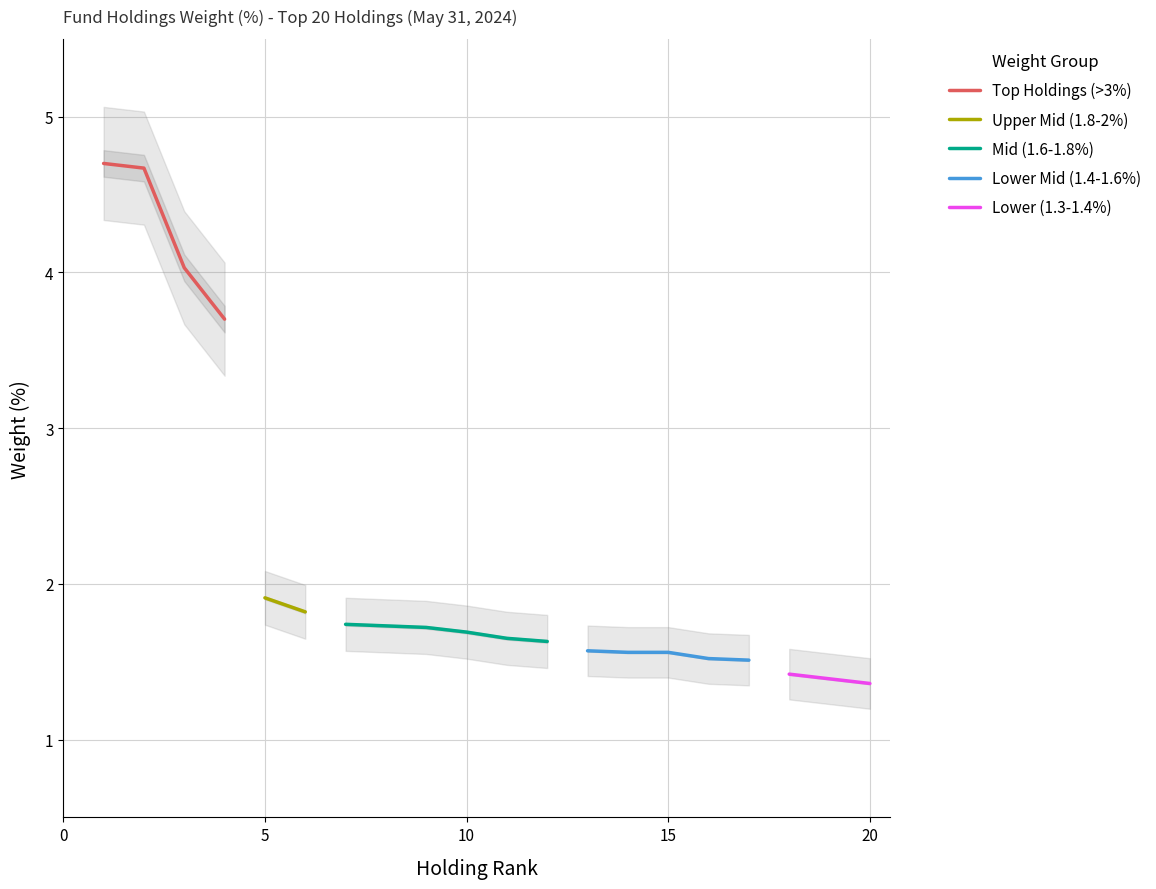

What is the value of the 10th point from the left?

1.7